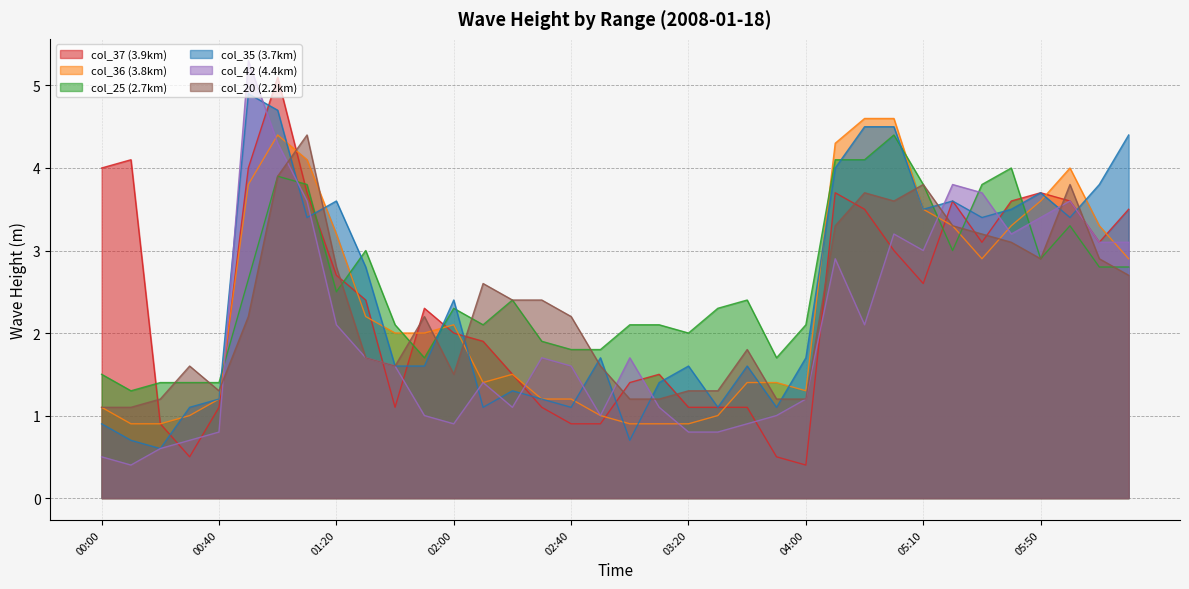

Where does the col_37 series first go above 2?

00:00